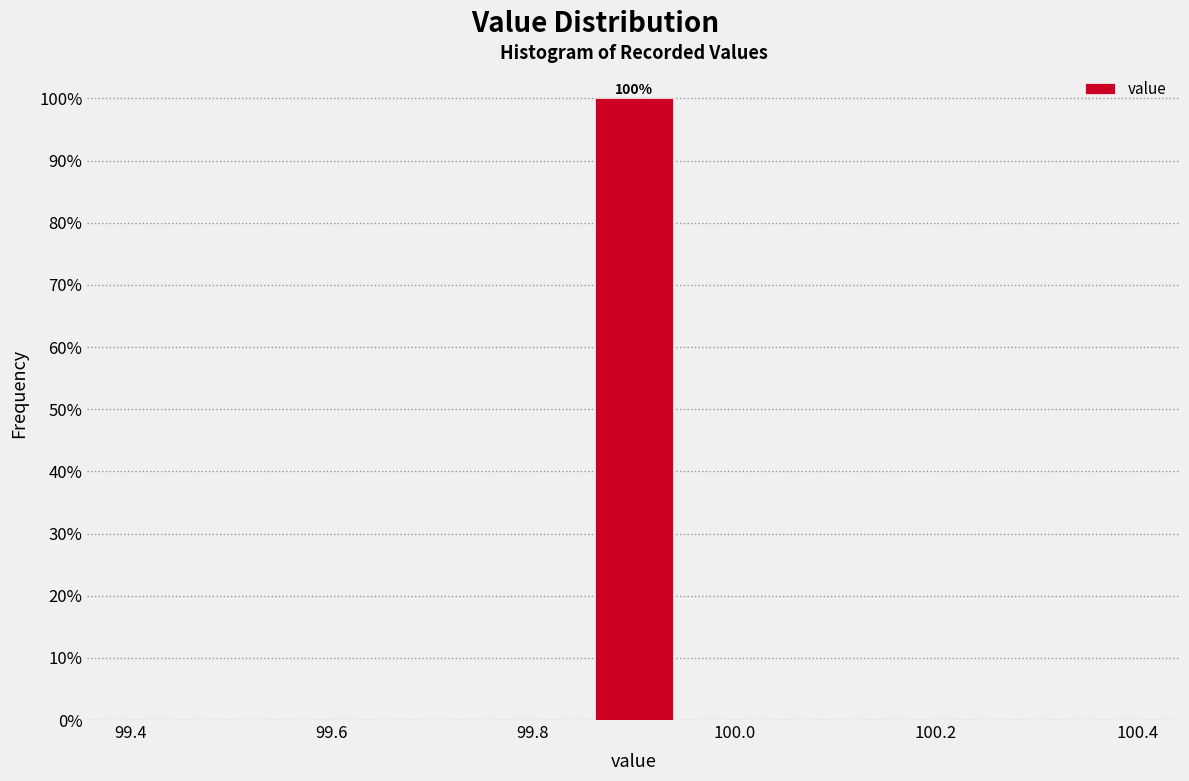

Over which range of the x-axis is the bar tallest?

99.86 to 99.94